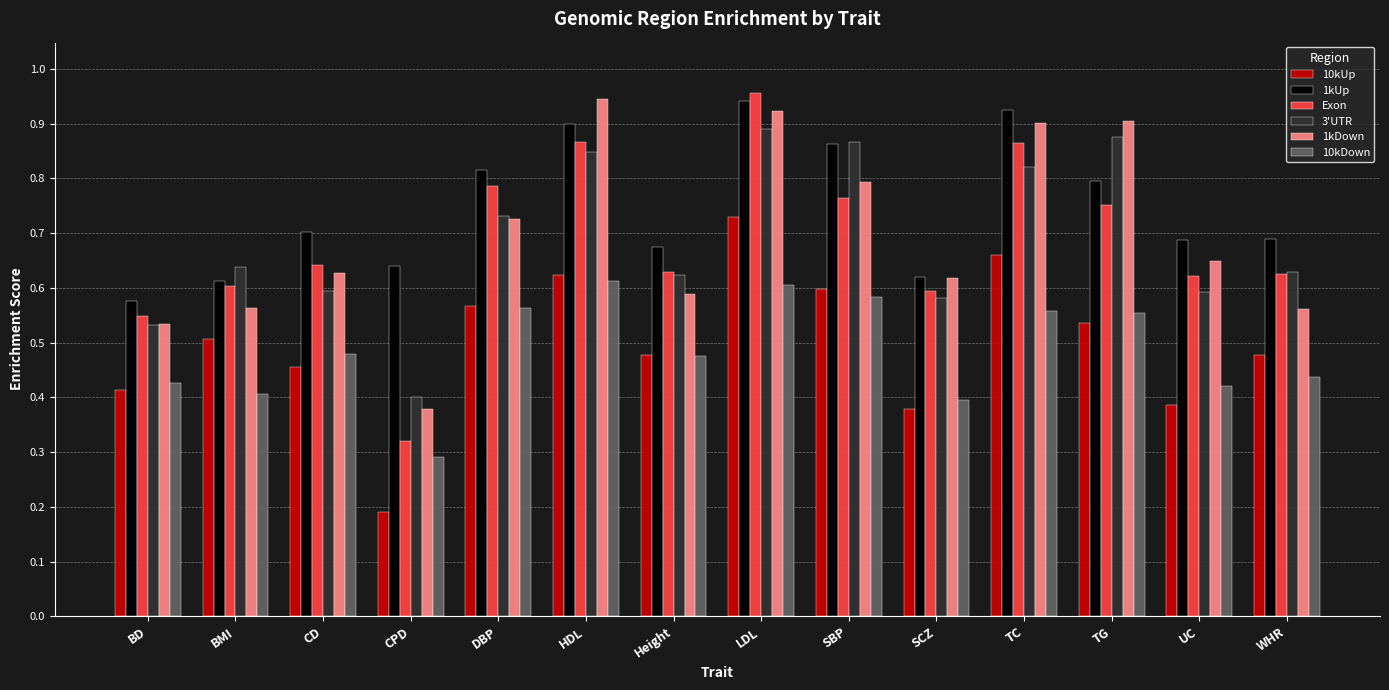

At how many categories does at least one series exceed 0?

14